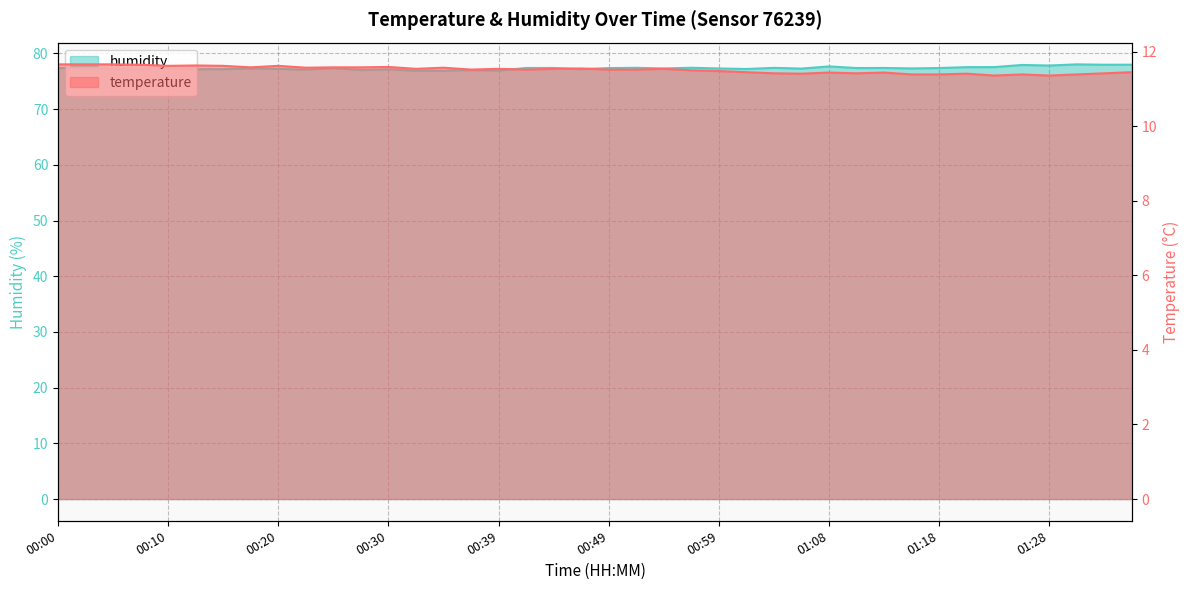

What is the lowest value of the humidity series?

76.9